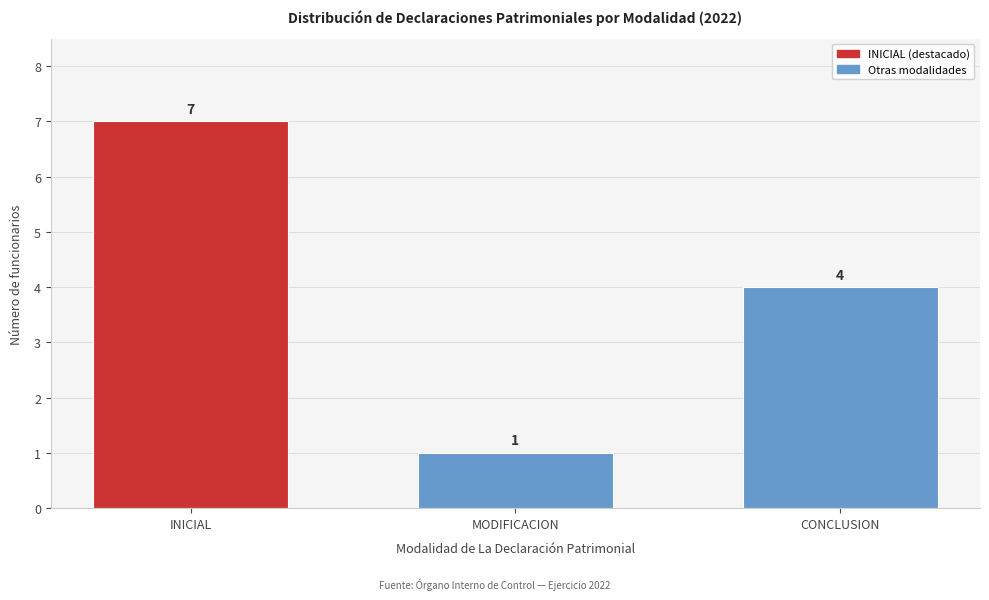

Reading left to right, transcribe all the data shown in this chart.

INICIAL=7	MODIFICACION=1	CONCLUSION=4